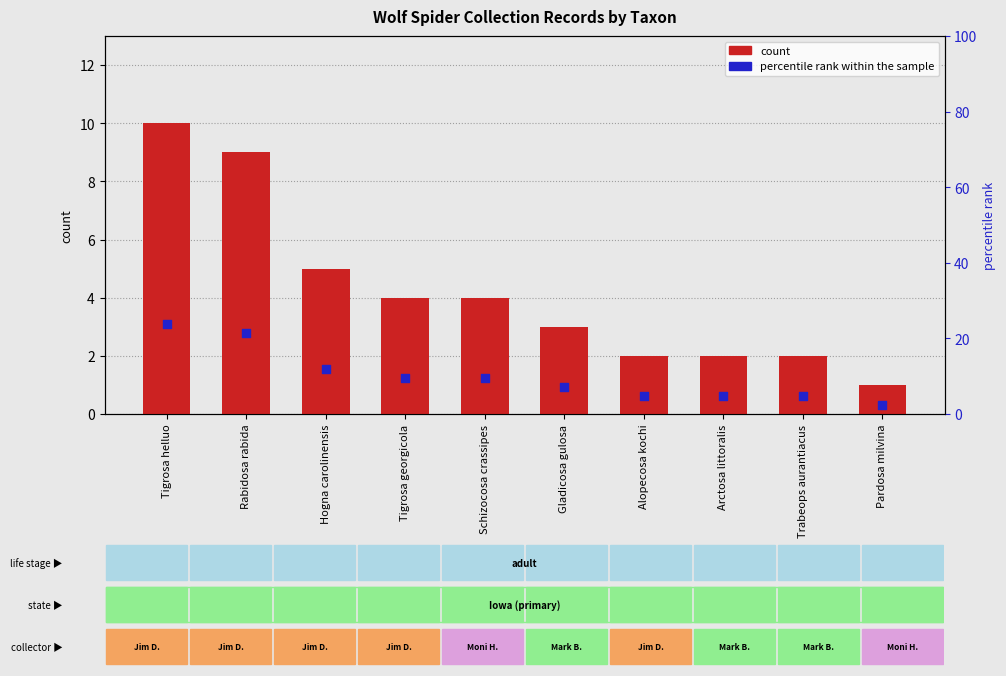

Is the value of percentile rank within the sample at Tigrosa helluo greater than the value of count at Gladicosa gulosa?

Yes